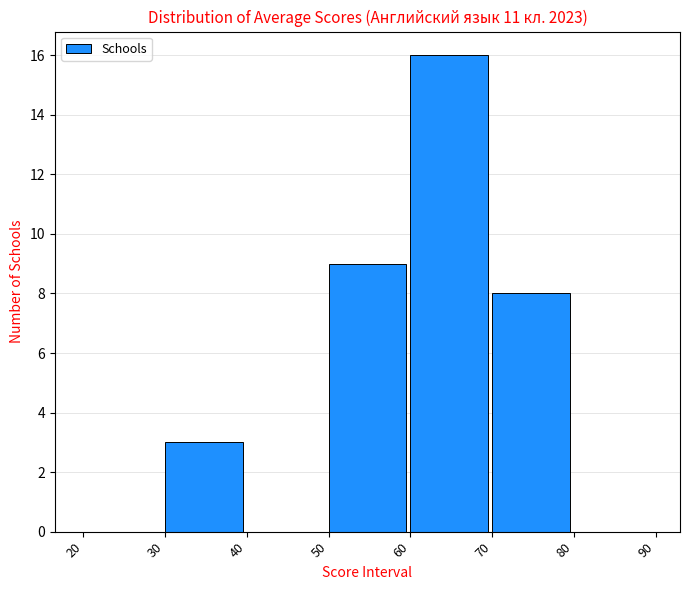

Reading left to right, transcribe this chart: for each bar, give the range it covers on the x-axis and its height. The values are not printed on the chart, so give them approximately, as read against the axis.

20 to 30: 0
30 to 40: 3
40 to 50: 0
50 to 60: 9
60 to 70: 16
70 to 80: 8
80 to 90: 0